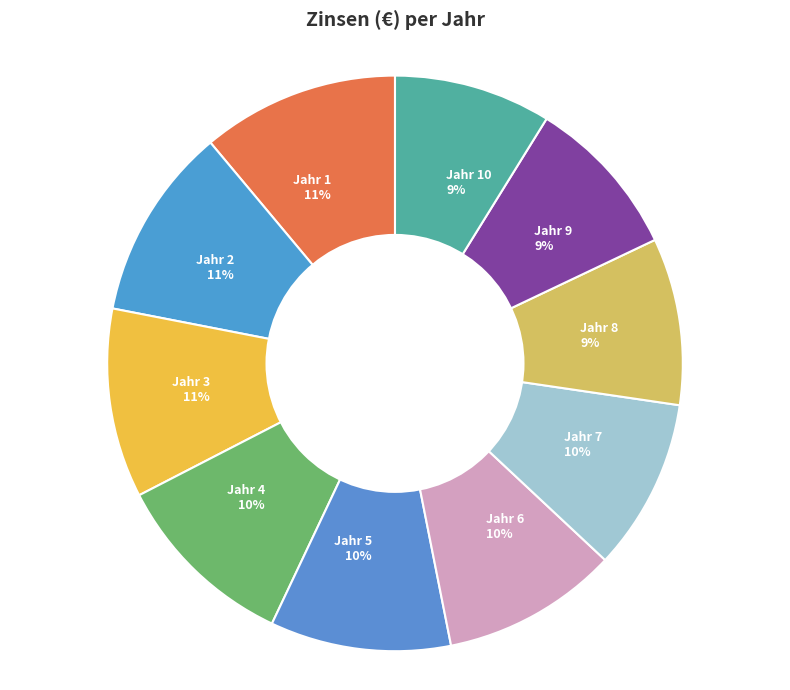

How many slices are in this pie chart?

10